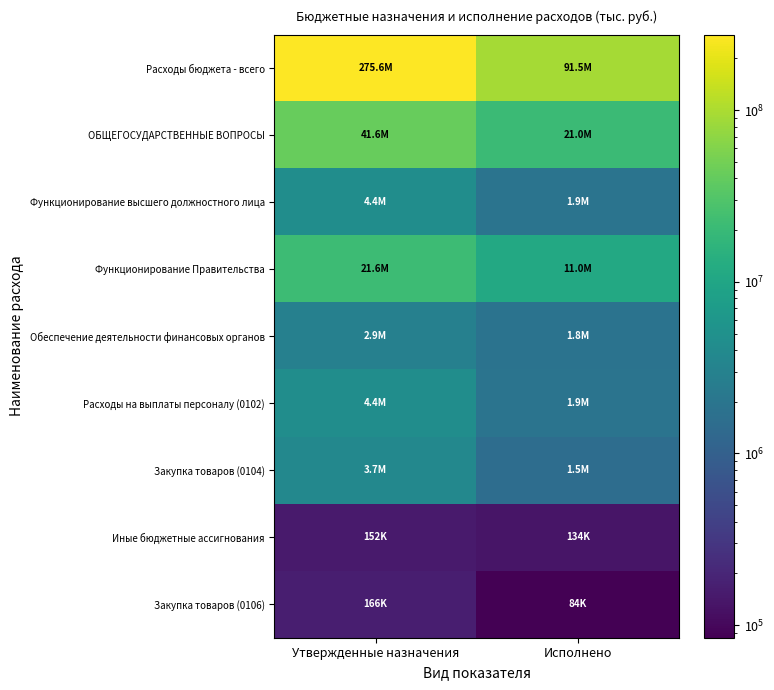

At which category is the sum across all series the highest?

Утвержденные назначения